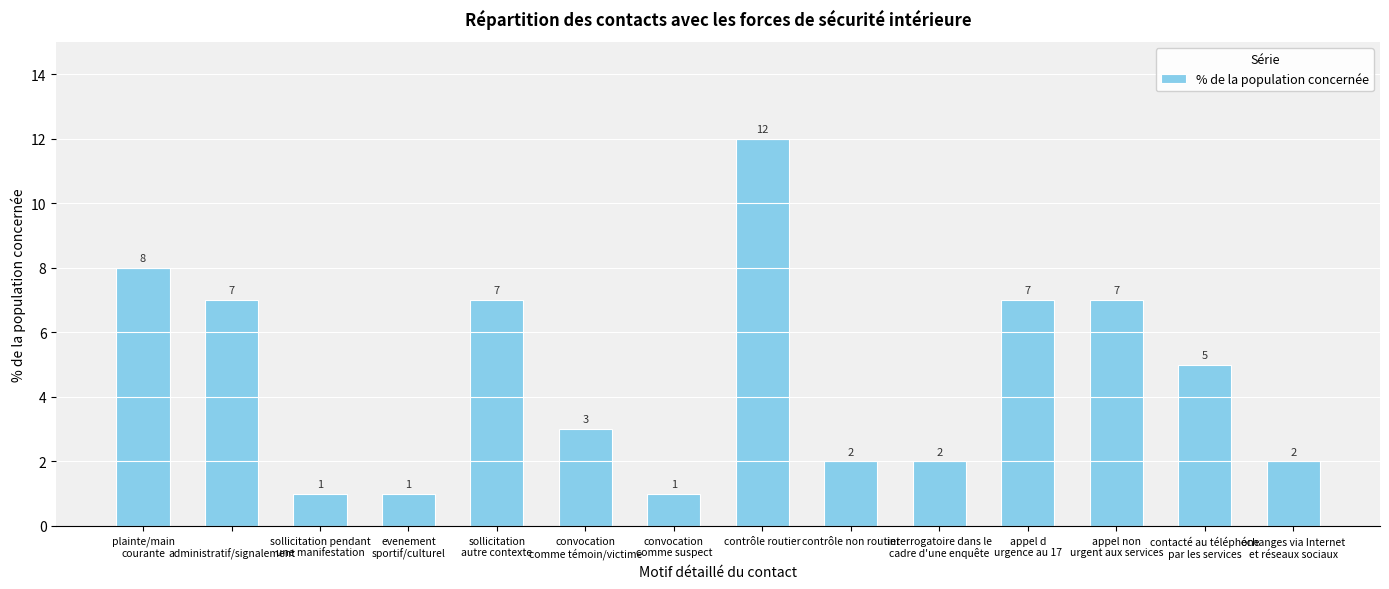

What is the value of the 9th bar from the left?

2